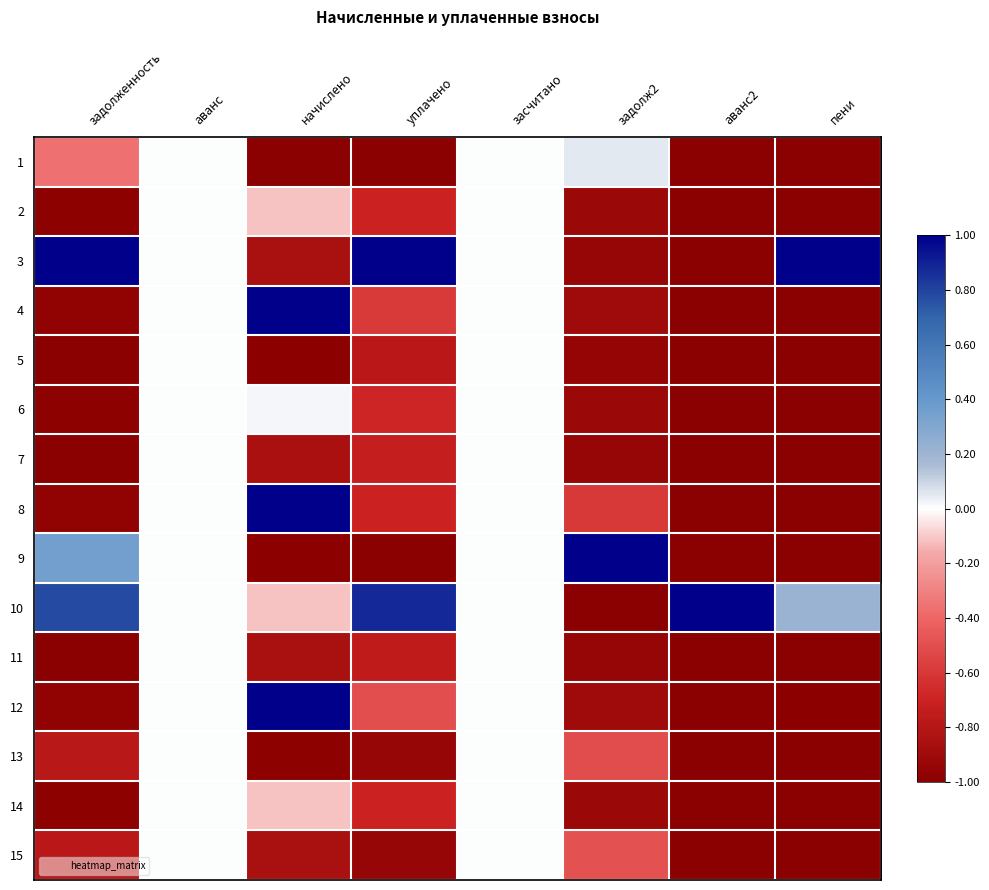

Reading left to right, list all the values displayed in this chart.

1: задолженность=-0.4	аванс=0.0	начислено=-1.0	уплачено=-1.0	засчитано=0.0	задолж2=0.0	аванс2=-1.0	пени=-1.0
2: задолженность=-1.0	аванс=0.0	начислено=-0.1	уплачено=-0.7	засчитано=0.0	задолж2=-0.9	аванс2=-1.0	пени=-1.0
3: задолженность=1.0	аванс=0.0	начислено=-0.9	уплачено=1.0	засчитано=0.0	задолж2=-0.9	аванс2=-1.0	пени=1.0
4: задолженность=-1.0	аванс=0.0	начислено=1.0	уплачено=-0.6	засчитано=0.0	задолж2=-0.9	аванс2=-1.0	пени=-1.0
5: задолженность=-1.0	аванс=0.0	начислено=-1.0	уплачено=-0.8	засчитано=0.0	задолж2=-0.9	аванс2=-1.0	пени=-1.0
6: задолженность=-1.0	аванс=0.0	начислено=0.0	уплачено=-0.7	засчитано=0.0	задолж2=-0.9	аванс2=-1.0	пени=-1.0
7: задолженность=-1.0	аванс=0.0	начислено=-0.8	уплачено=-0.7	засчитано=0.0	задолж2=-0.9	аванс2=-1.0	пени=-1.0
8: задолженность=-1.0	аванс=0.0	начислено=1.0	уплачено=-0.7	засчитано=0.0	задолж2=-0.6	аванс2=-1.0	пени=-1.0
9: задолженность=0.4	аванс=0.0	начислено=-1.0	уплачено=-1.0	засчитано=0.0	задолж2=1.0	аванс2=-1.0	пени=-1.0
10: задолженность=0.8	аванс=0.0	начислено=-0.1	уплачено=0.9	засчитано=0.0	задолж2=-1.0	аванс2=1.0	пени=0.2
11: задолженность=-1.0	аванс=0.0	начислено=-0.9	уплачено=-0.8	засчитано=0.0	задолж2=-0.9	аванс2=-1.0	пени=-1.0
12: задолженность=-1.0	аванс=0.0	начислено=1.0	уплачено=-0.5	засчитано=0.0	задолж2=-0.9	аванс2=-1.0	пени=-1.0
13: задолженность=-0.8	аванс=0.0	начислено=-1.0	уплачено=-0.9	засчитано=0.0	задолж2=-0.5	аванс2=-1.0	пени=-1.0
14: задолженность=-1.0	аванс=0.0	начислено=-0.1	уплачено=-0.7	засчитано=0.0	задолж2=-0.9	аванс2=-1.0	пени=-1.0
15: задолженность=-0.8	аванс=0.0	начислено=-0.9	уплачено=-0.9	засчитано=0.0	задолж2=-0.5	аванс2=-1.0	пени=-1.0